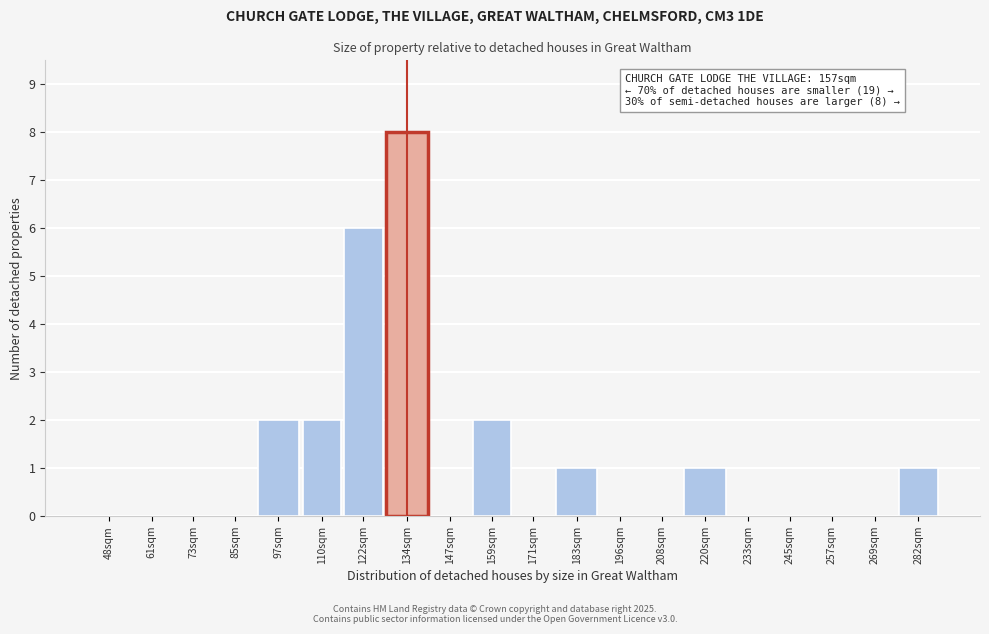

Reading left to right, list all the values displayed in this chart.

48sqm=0	61sqm=0	73sqm=0	85sqm=0	97sqm=2	110sqm=2	122sqm=6	134sqm=8	147sqm=0	159sqm=2	171sqm=0	183sqm=1	196sqm=0	208sqm=0	220sqm=1	233sqm=0	245sqm=0	257sqm=0	269sqm=0	282sqm=1